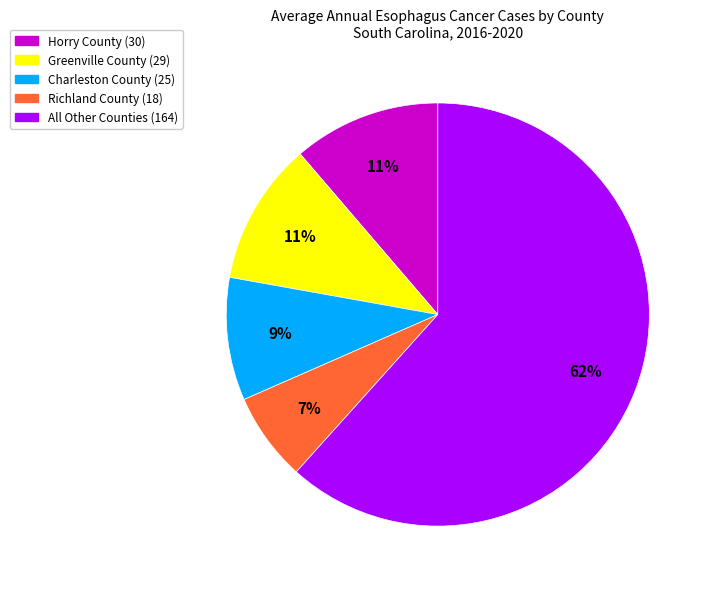

To the nearest percent, what is the difference between the largest and smallest slice percentages?

55%